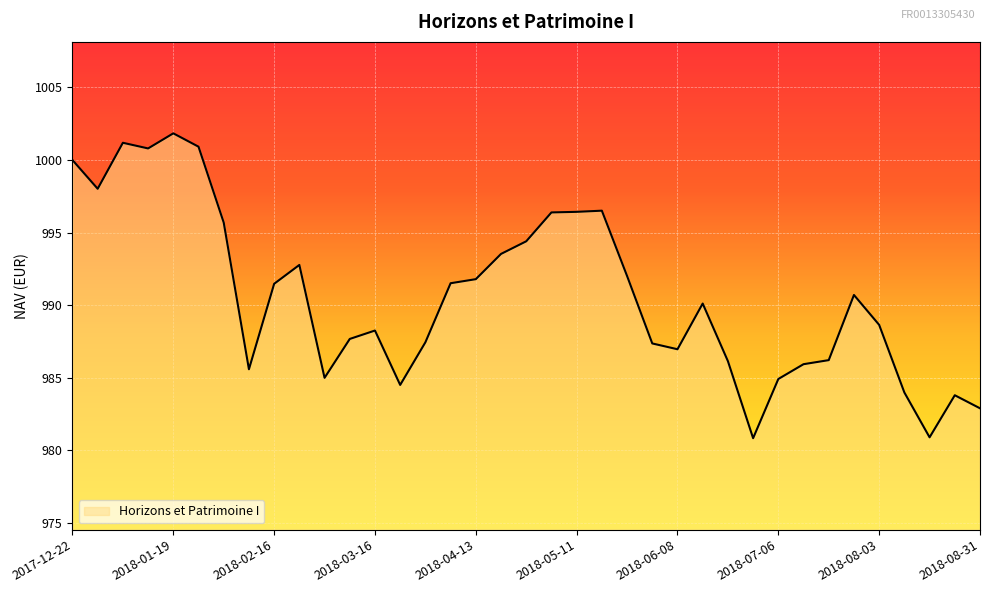

What is the smallest value displayed?

980.8